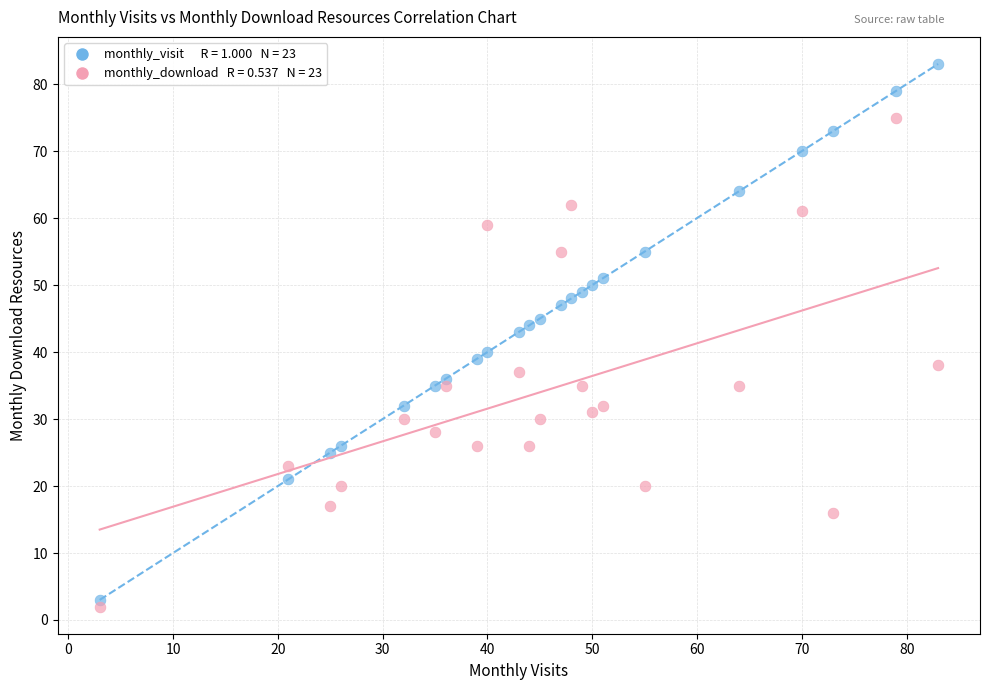

Across all series, what Y value is closest to 42?

43